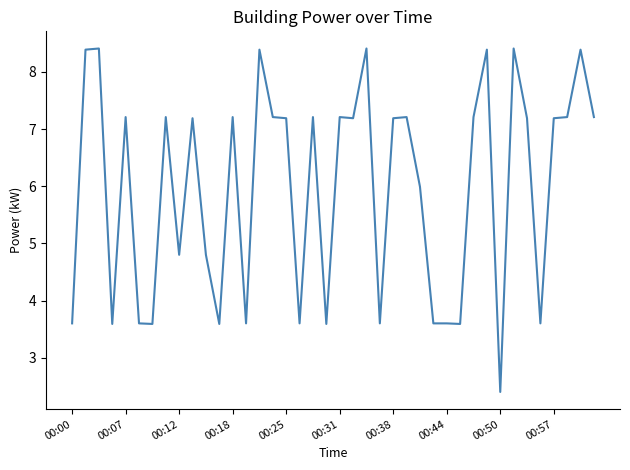

What is the difference between the second highest and second lowest values?

4.8